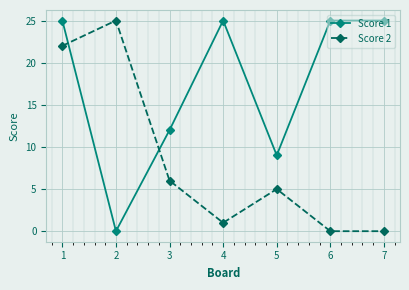

Rank the series by their average value, from highest to lowest.

Score 1, Score 2